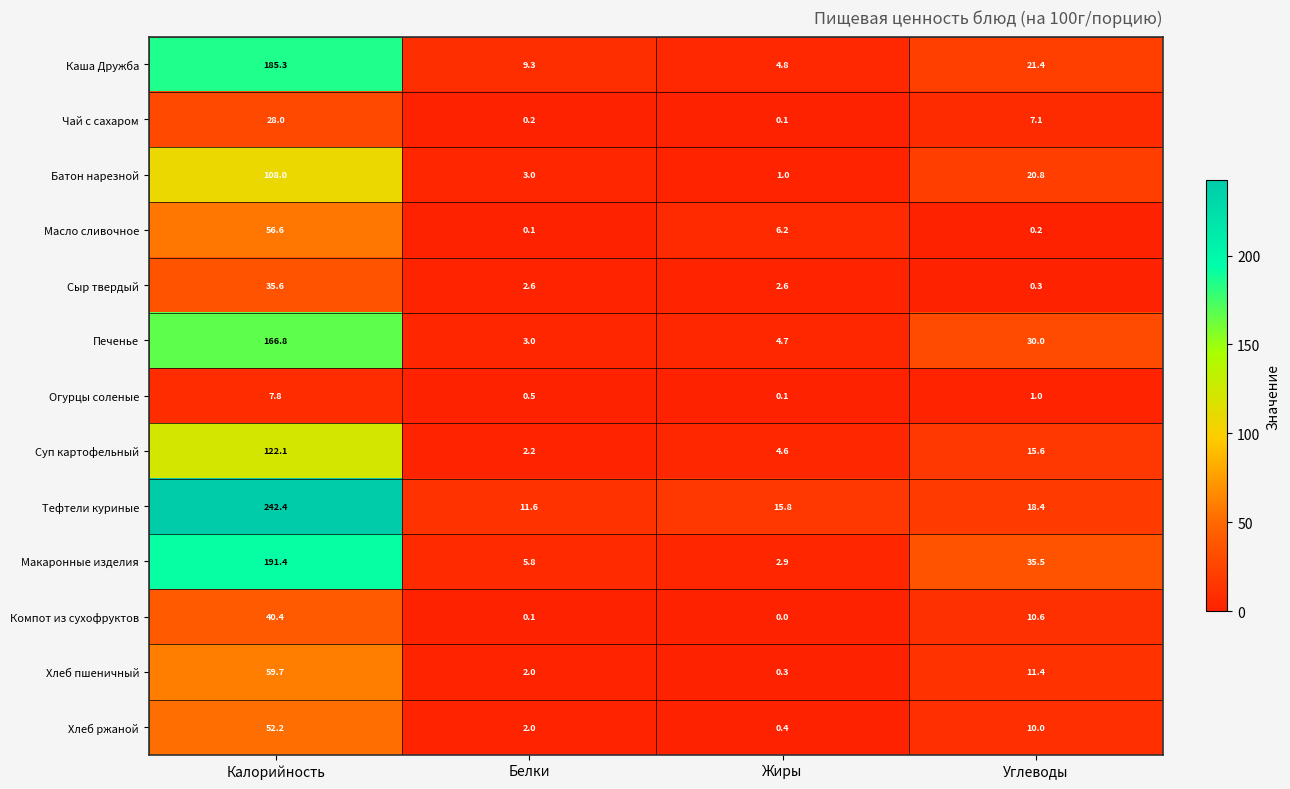

The value of Макаронные изделия at Жиры is 2.9. True or false?

True